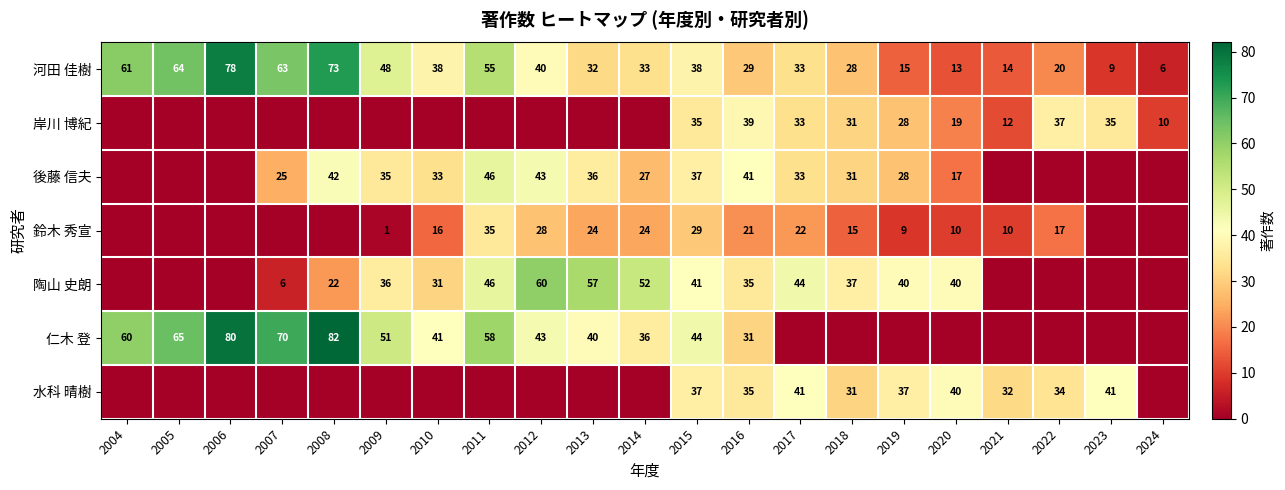

What is the sum of all 河田 佳樹 values?

790